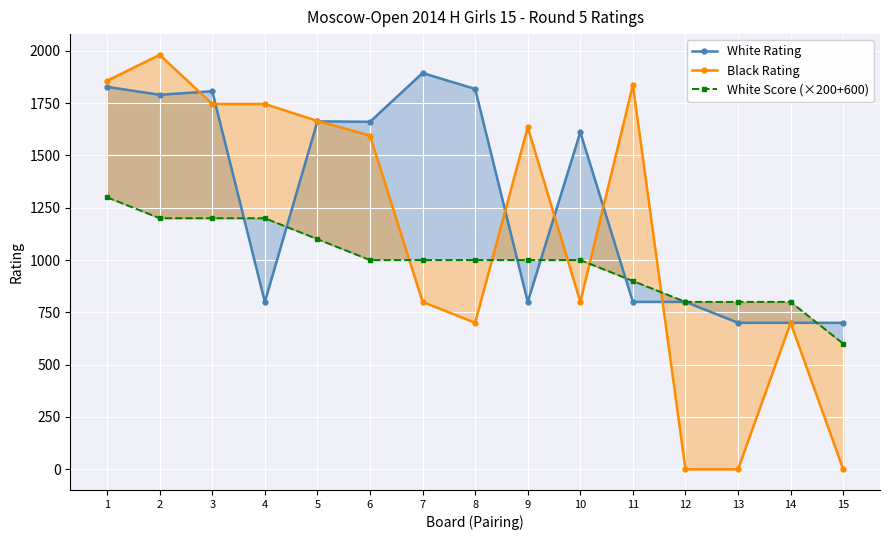

What is the total value across all series at 11?

3537